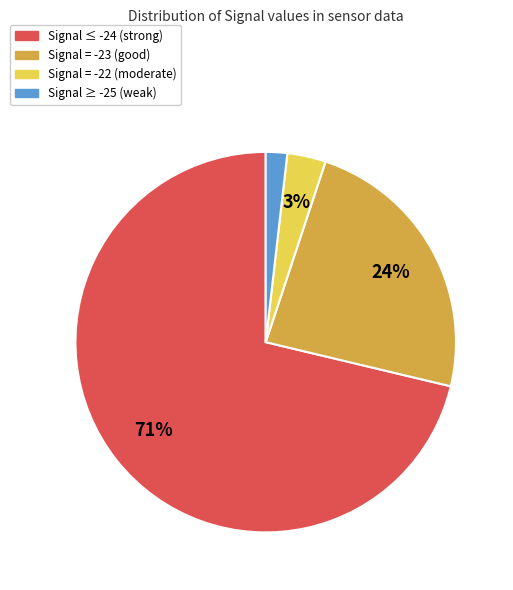

Is there any slice that represents more than half of the pie?

Yes